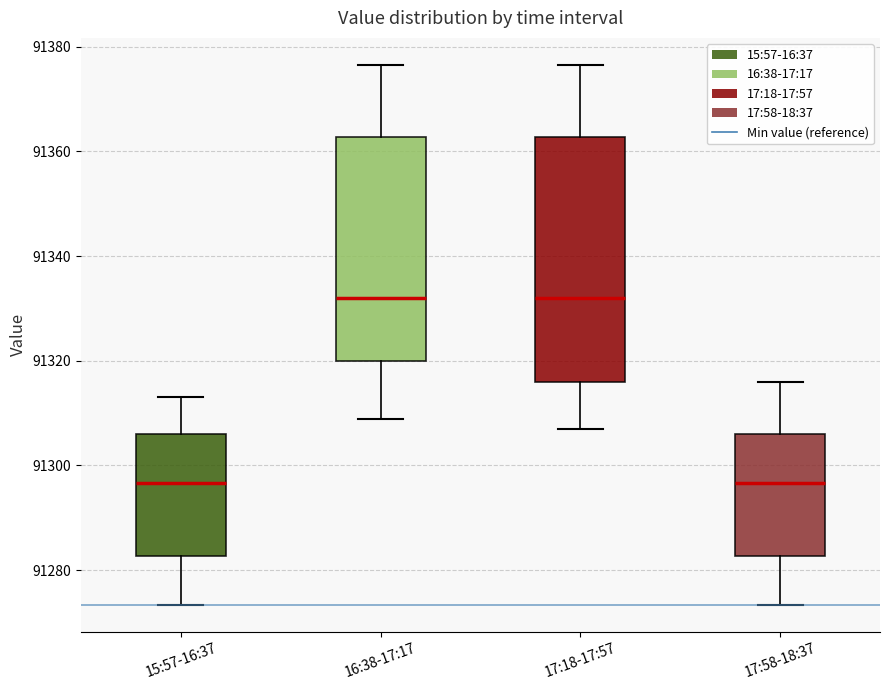

Reading left to right, transcribe this box plot: for each box, give where its median line is, the range the box spans, and where its two whiskers end, as read against the y-axis. The values are not printed on the chart, so give them approximately, as read against the axis.

15:57-16:37: median 91296, box 91282 to 91306, whiskers 91274 to 91314
16:38-17:17: median 91332, box 91320 to 91362, whiskers 91308 to 91376
17:18-17:57: median 91332, box 91316 to 91362, whiskers 91306 to 91376
17:58-18:37: median 91296, box 91282 to 91306, whiskers 91274 to 91316